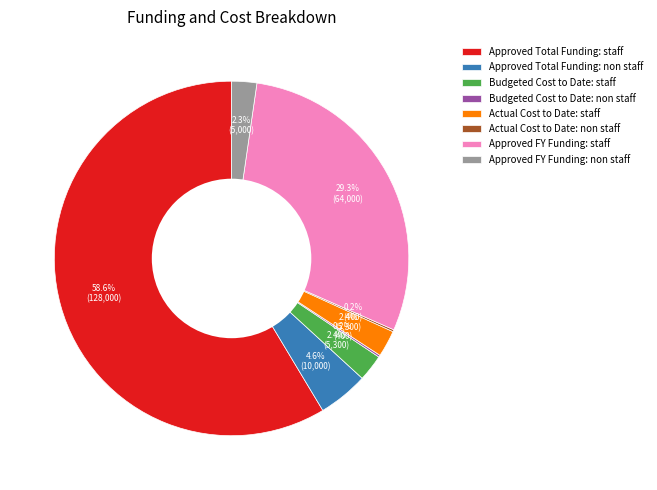

To the nearest percent, what is the difference between the Approved Total Funding: non staff and Approved FY Funding: non staff slice percentages?

2%